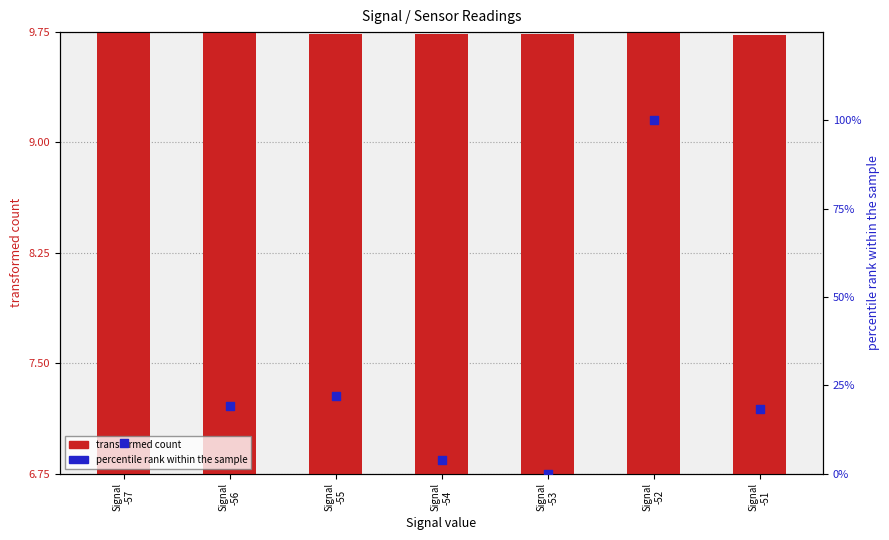

What is the total value across all series at Signal
-56?

29.0